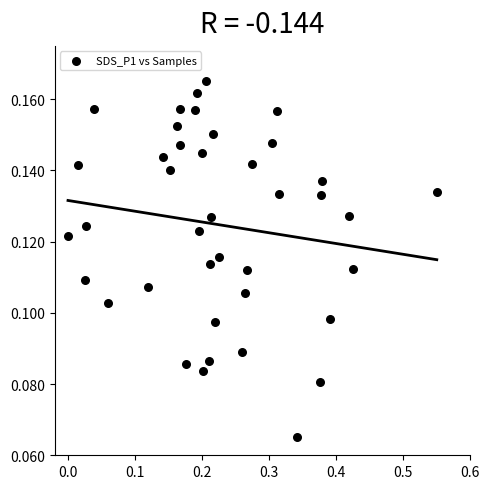

What is the range of X values (max minus min)?

0.6